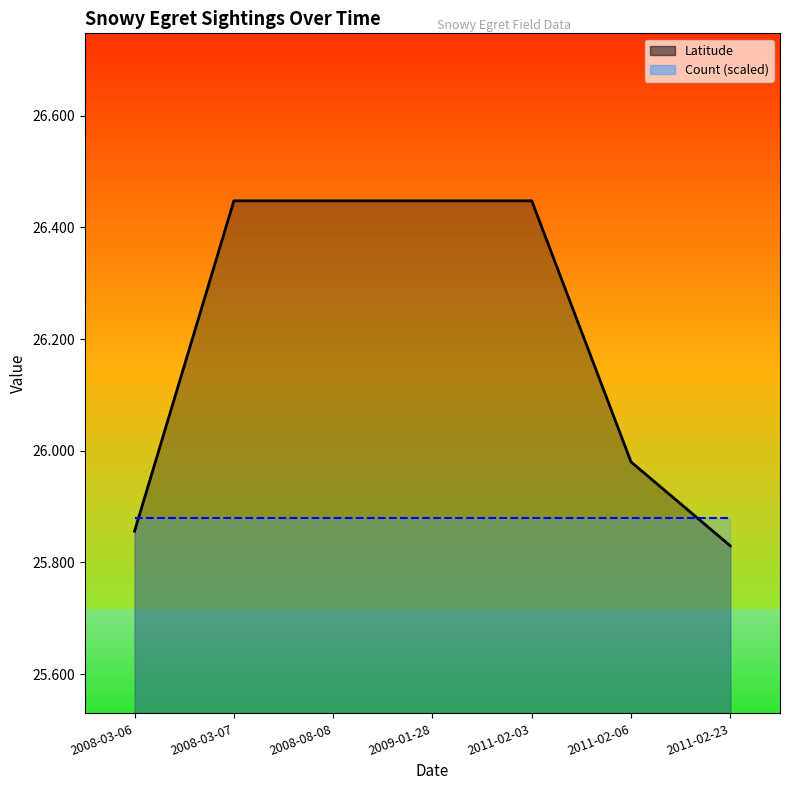

Reading left to right, transcribe all the data shown in this chart.

Latitude: 2008-03-06=25.9	2008-03-07=26.4	2008-08-08=26.4	2009-01-28=26.4	2011-02-03=26.4	2011-02-06=26.0	2011-02-23=25.8
Count (scaled): 2008-03-06=25.9	2008-03-07=25.9	2008-08-08=25.9	2009-01-28=25.9	2011-02-03=25.9	2011-02-06=25.9	2011-02-23=25.9